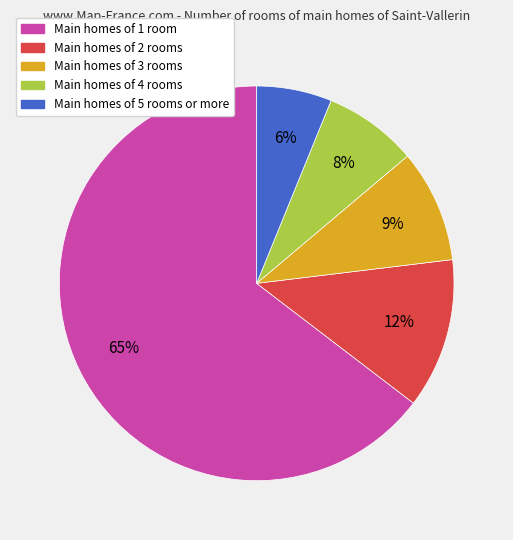

Which has a higher value, Main homes of 3 rooms or Main homes of 1 room?

Main homes of 1 room